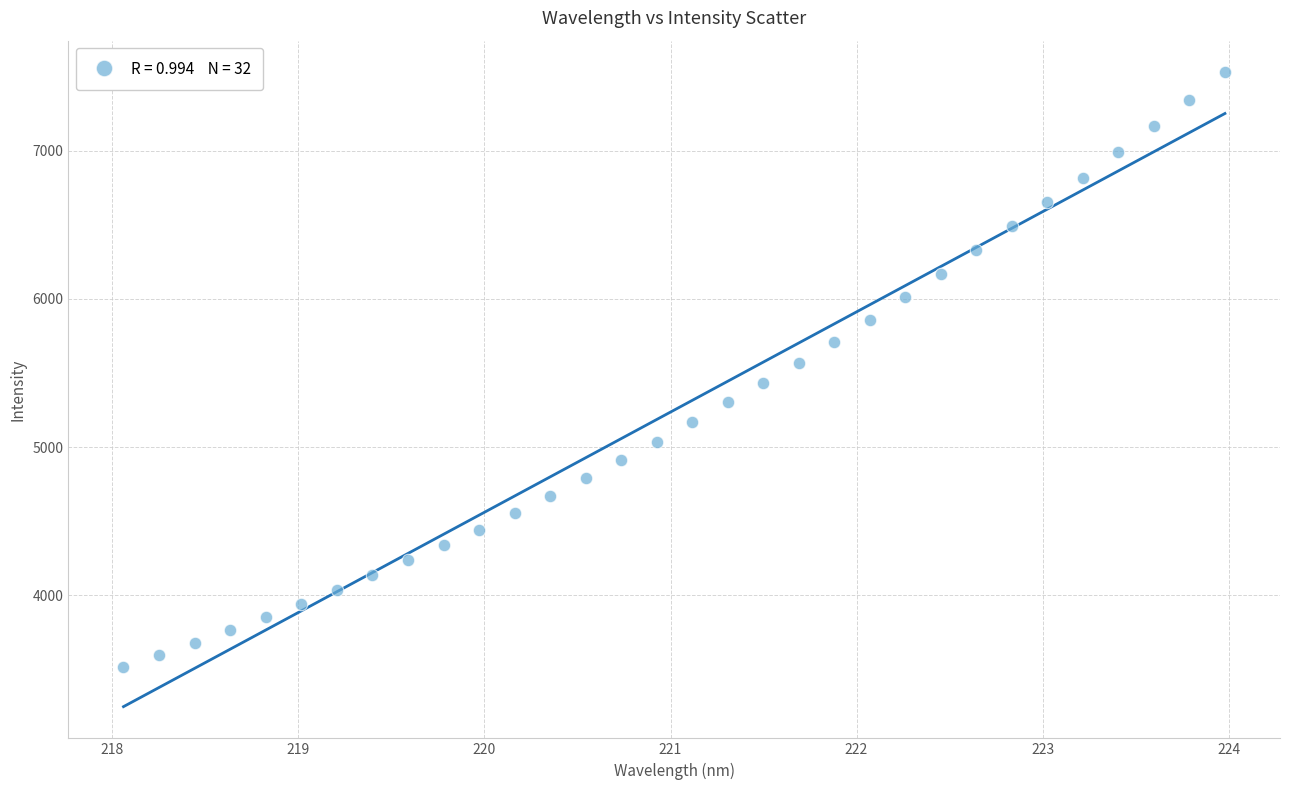

What is the range of Y values (max minus min)?

4011.2